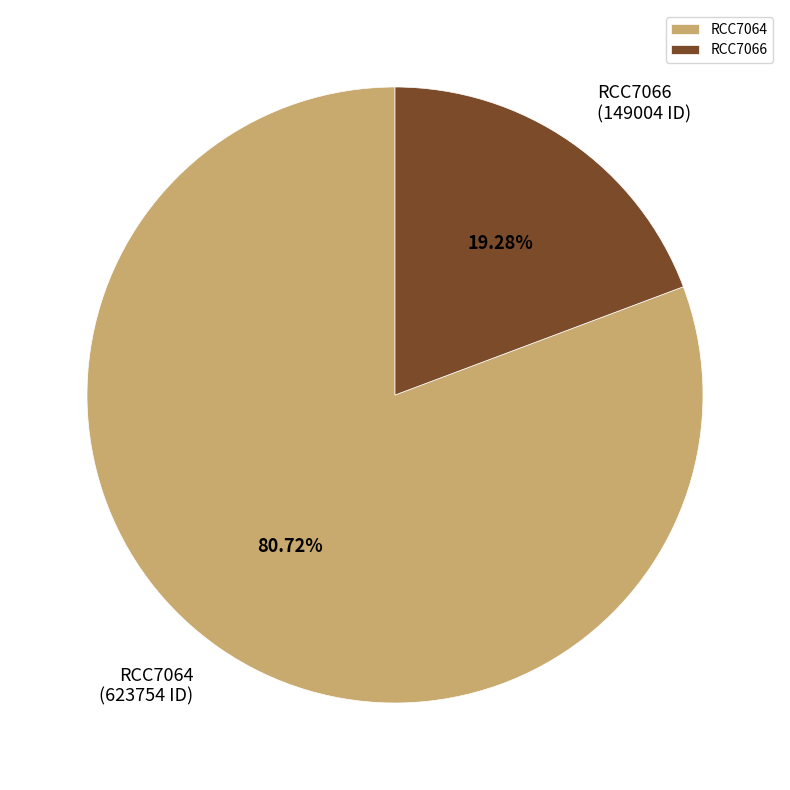

The RCC7064 slice represents 93% of the pie. True or false?

False